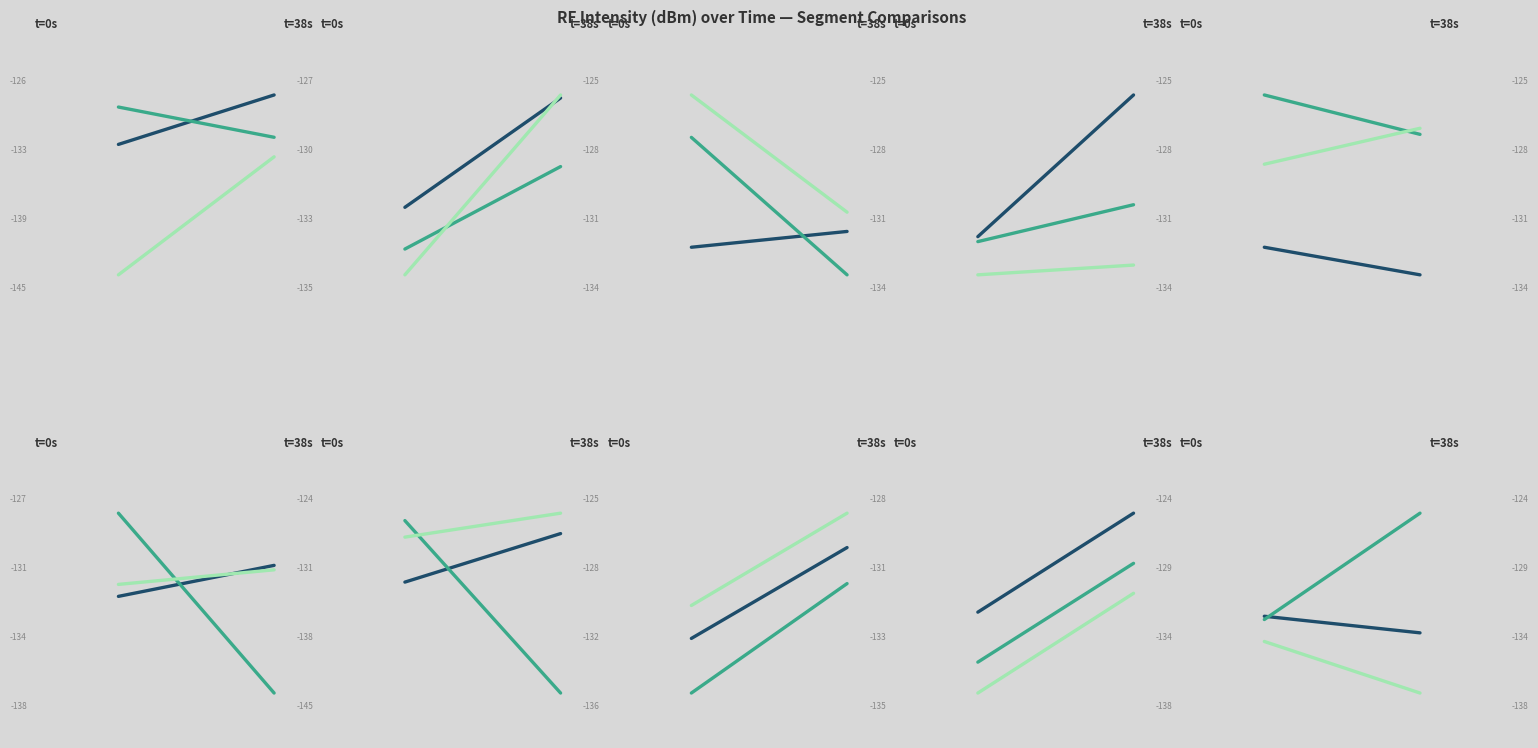

What is the value of the series 2 point at the 2nd from the left?

-125.0